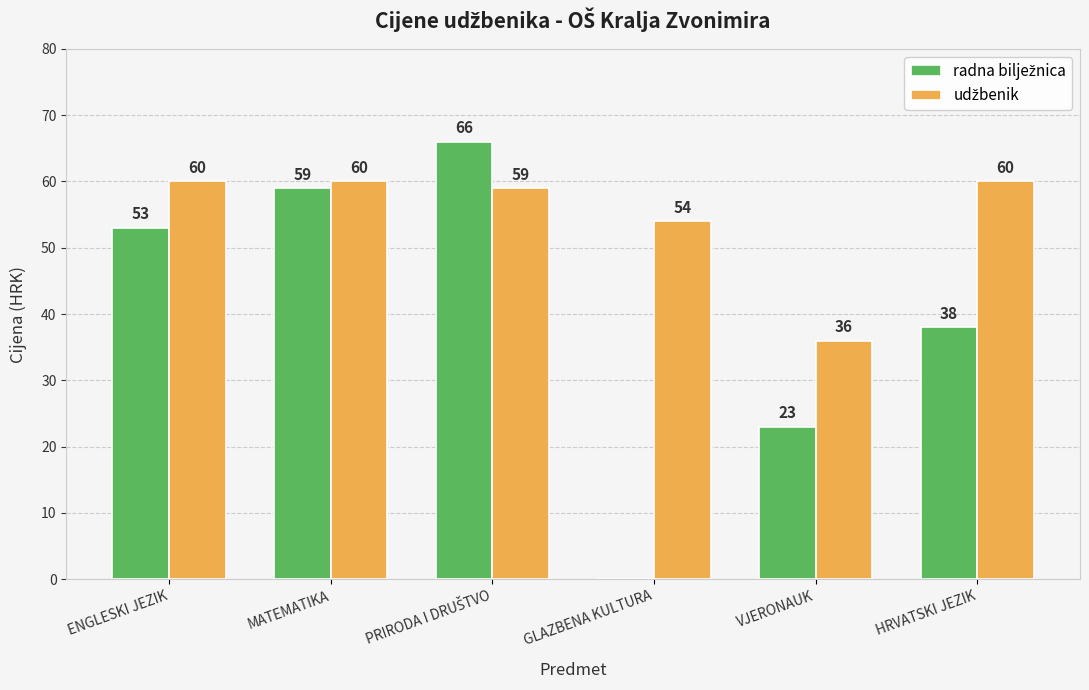

What is the total value across all series at MATEMATIKA?

119